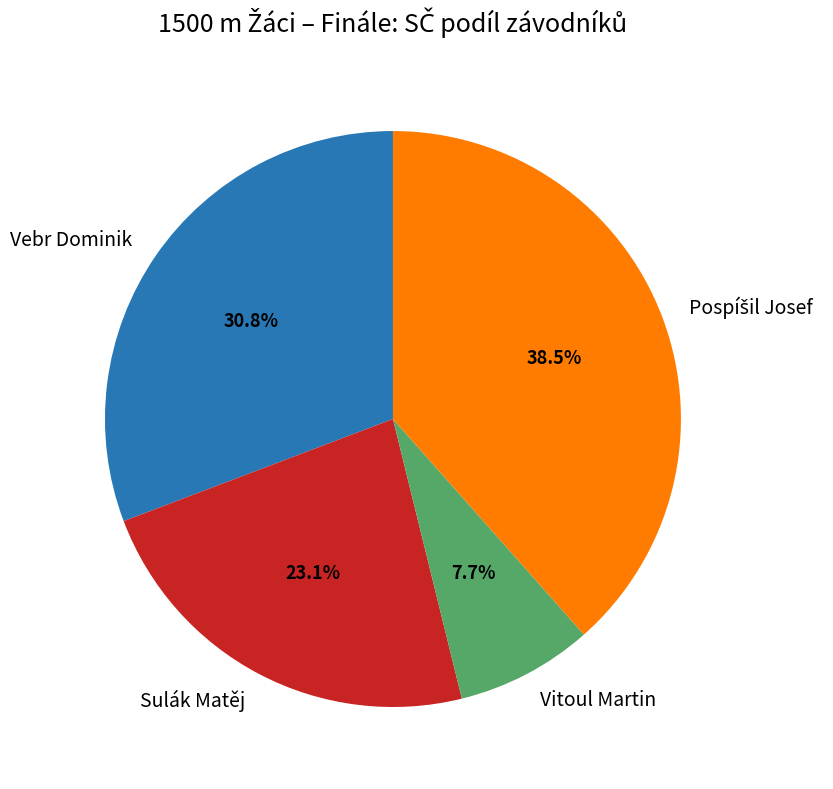

Does Sulák Matěj represent more than half of the total?

No